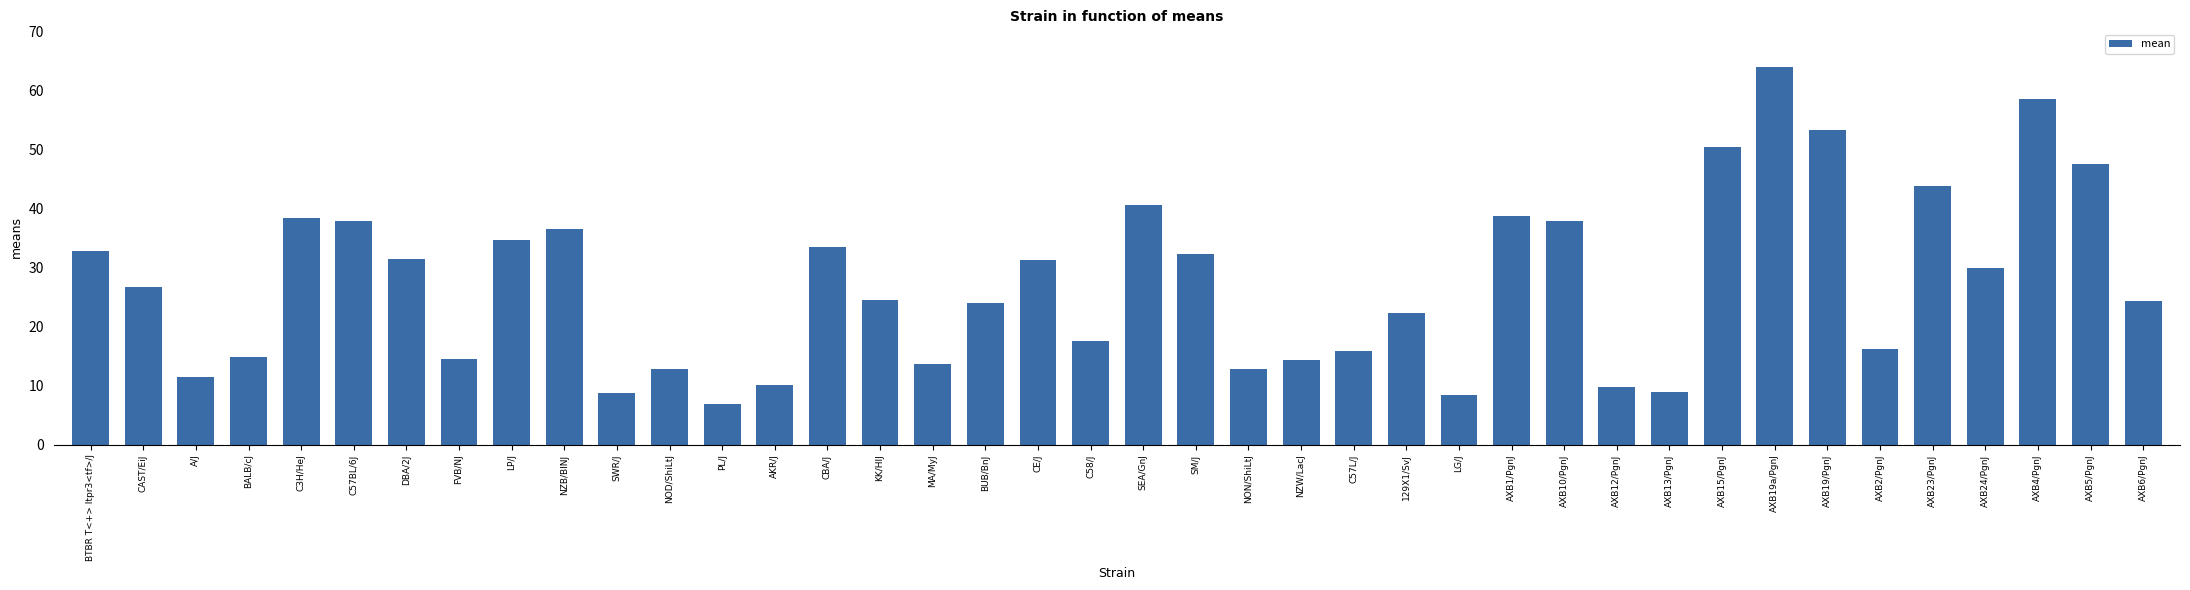

What is the difference between the second highest and second lowest values?

50.2